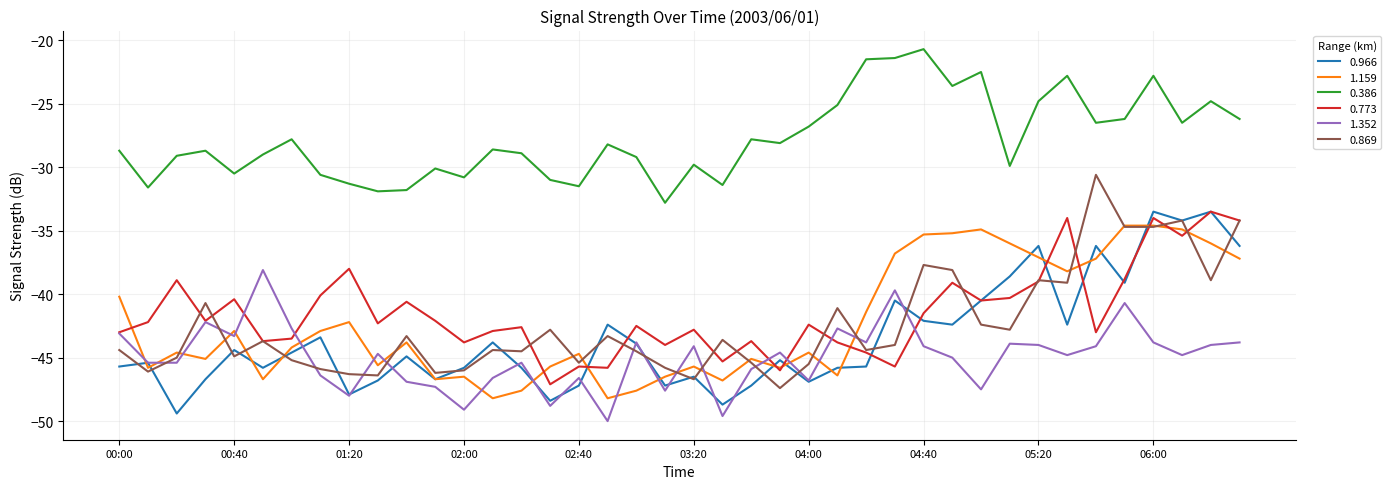

True or false: 0.869 and 0.386 cross at least once.

False